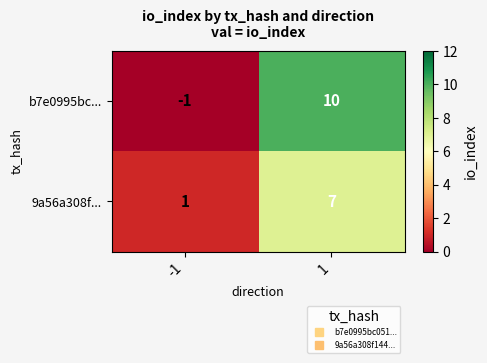

Which category has the highest value across all series?

1